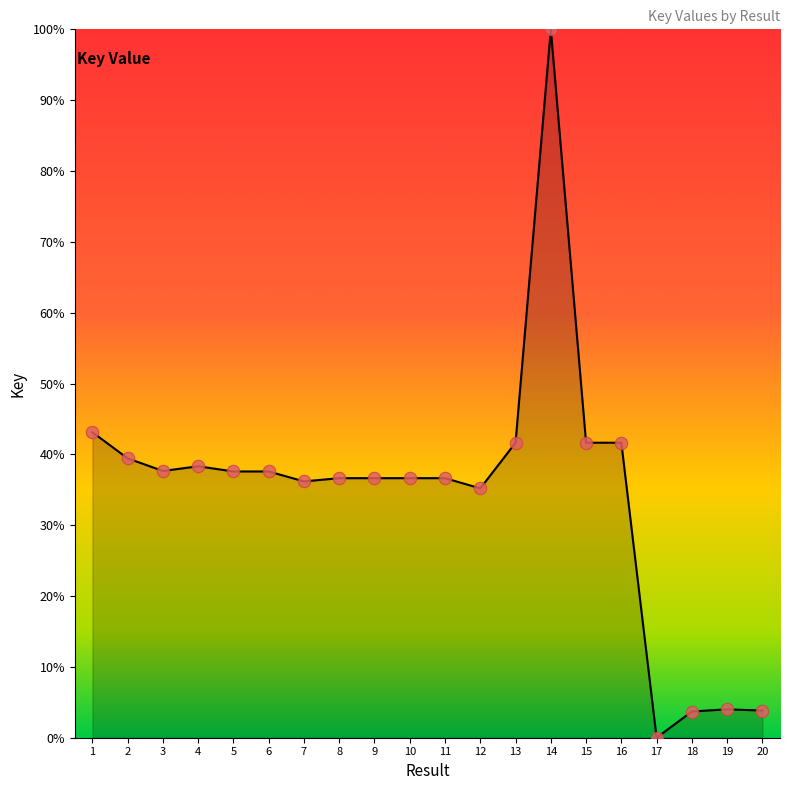

What is the change in value from 3 to 14?

+62.3